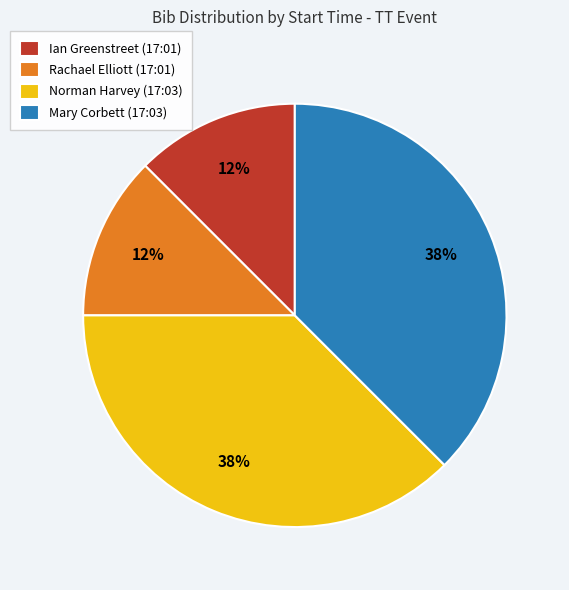

To the nearest percent, what is the combined percentage of Norman Harvey (17:03) and Ian Greenstreet (17:01)?

50%